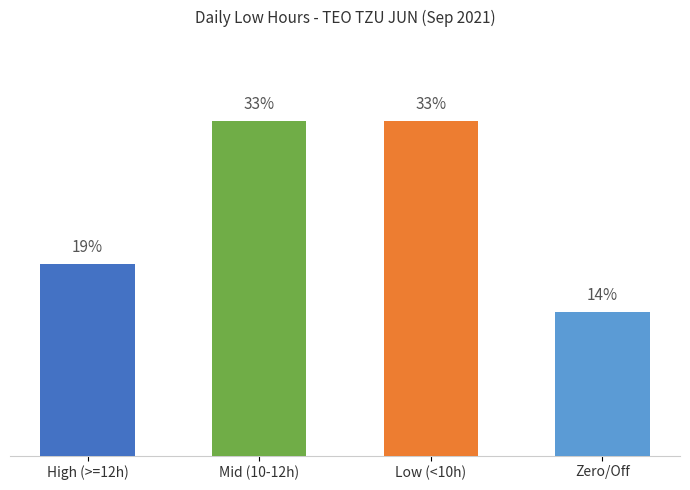

Read the value at Mid (10-12h).

33.3